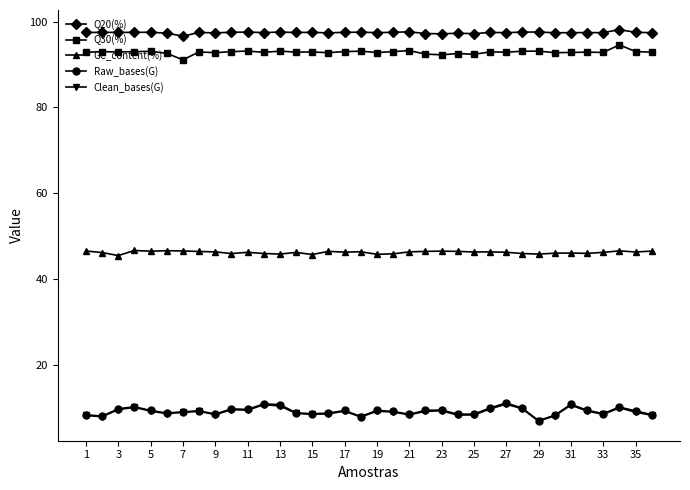

True or false: Q30(%) has more than 2 points higher than both neighbors.

True